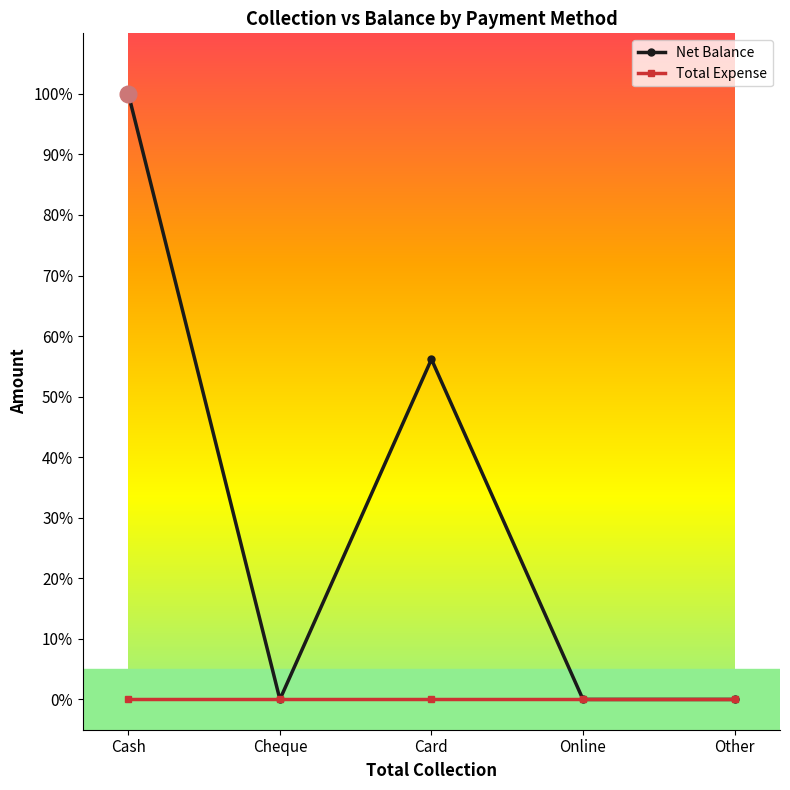

What is the greatest value displayed?

100.0